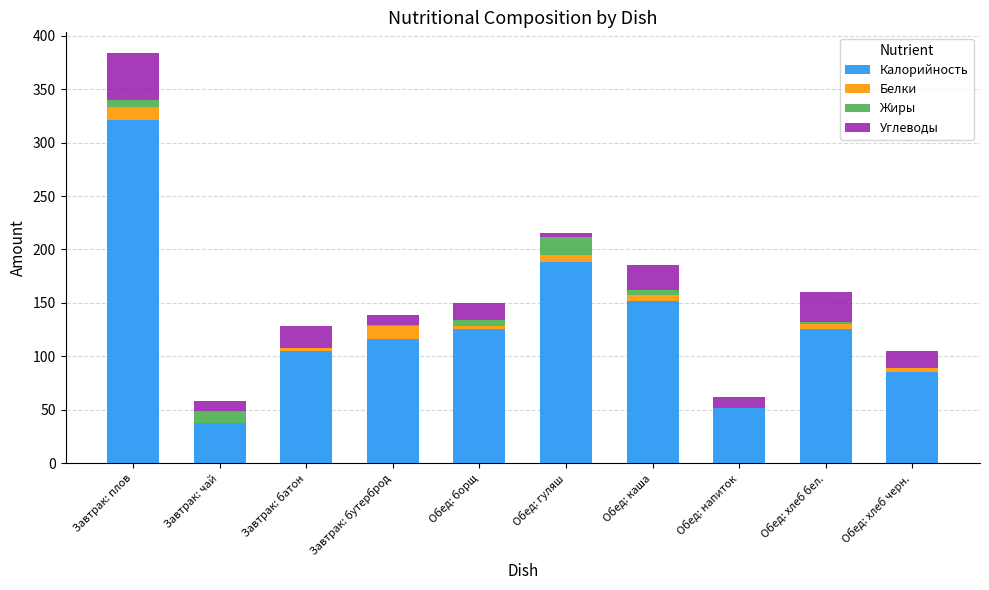

How many series are shown in this chart?

4